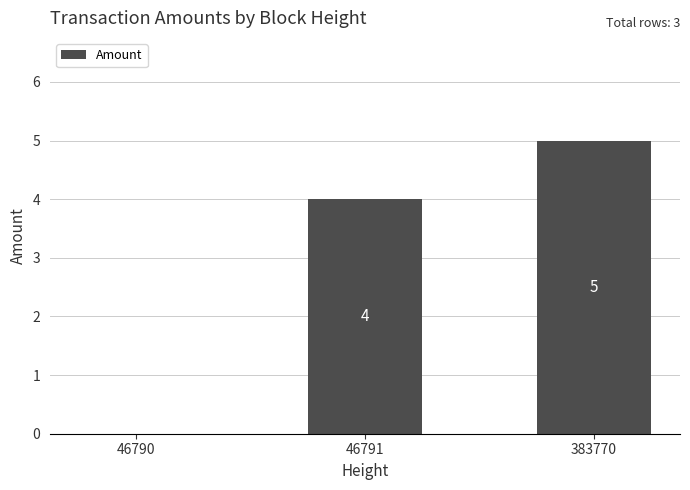

True or false: the data shows 2 at 383770.

False